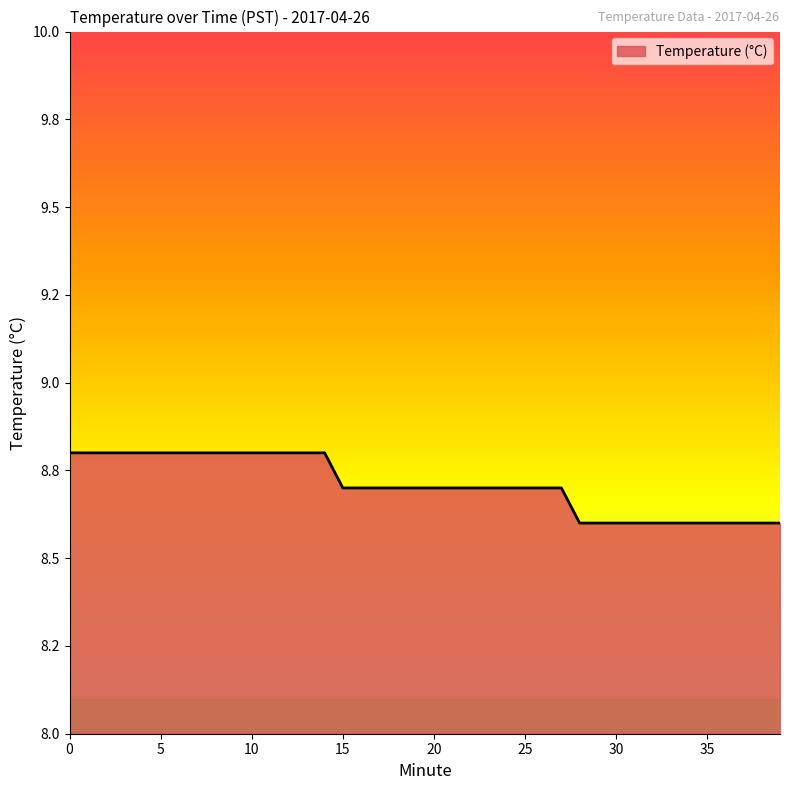

Reading right to left, what are all the values shown in this chart?

8.6	8.6	8.6	8.6	8.6	8.6	8.6	8.6	8.6	8.6	8.6	8.6	8.7	8.7	8.7	8.7	8.7	8.7	8.7	8.7	8.7	8.7	8.7	8.7	8.7	8.8	8.8	8.8	8.8	8.8	8.8	8.8	8.8	8.8	8.8	8.8	8.8	8.8	8.8	8.8